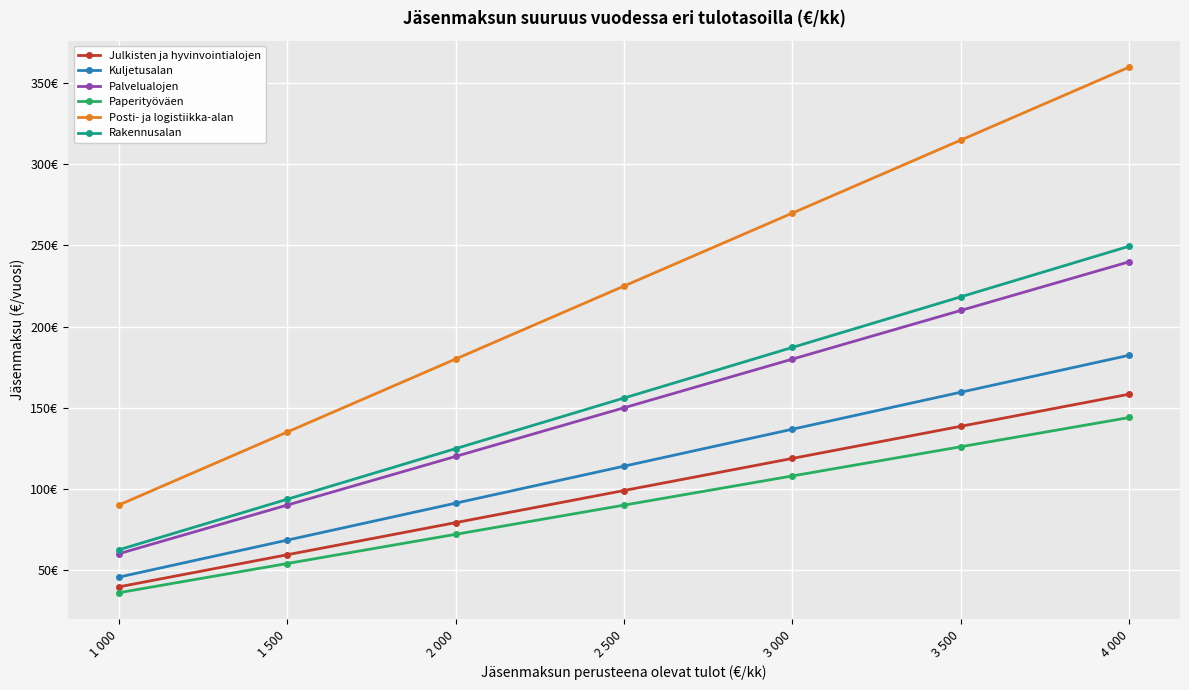

True or false: Julkisten ja hyvinvointialojen has a value of 281.0 at 4 000.

False